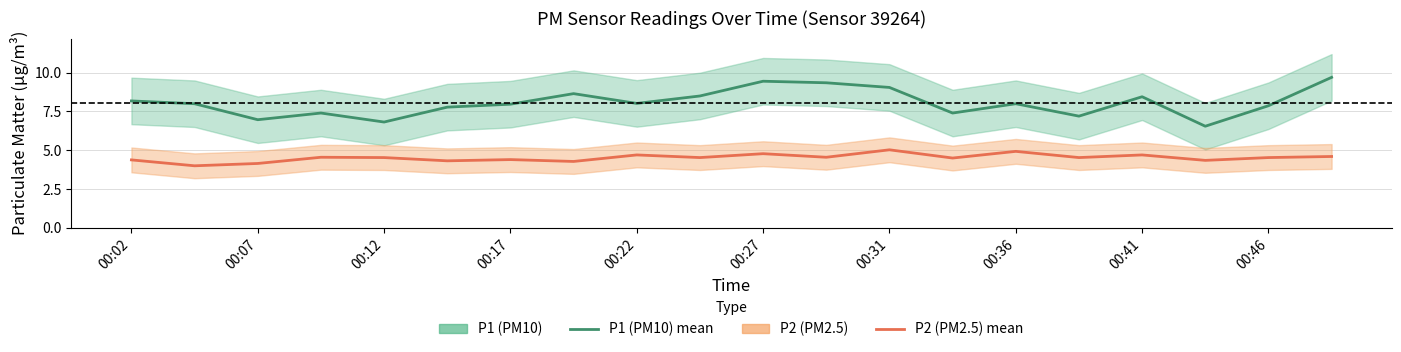

The value of P1 (PM10) at 00:36 is 5.3. True or false?

False